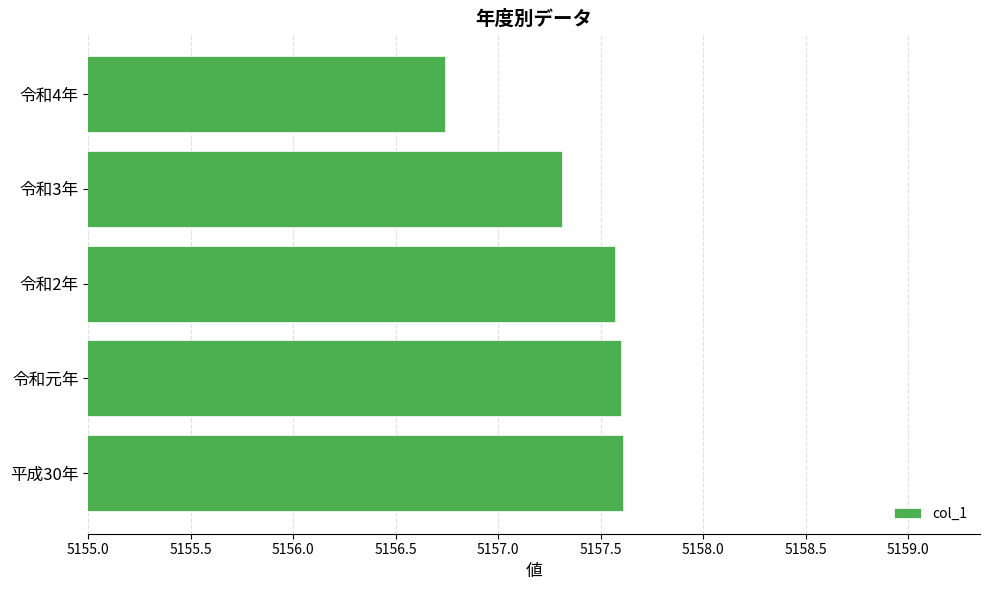

What is the average value?

5157.4